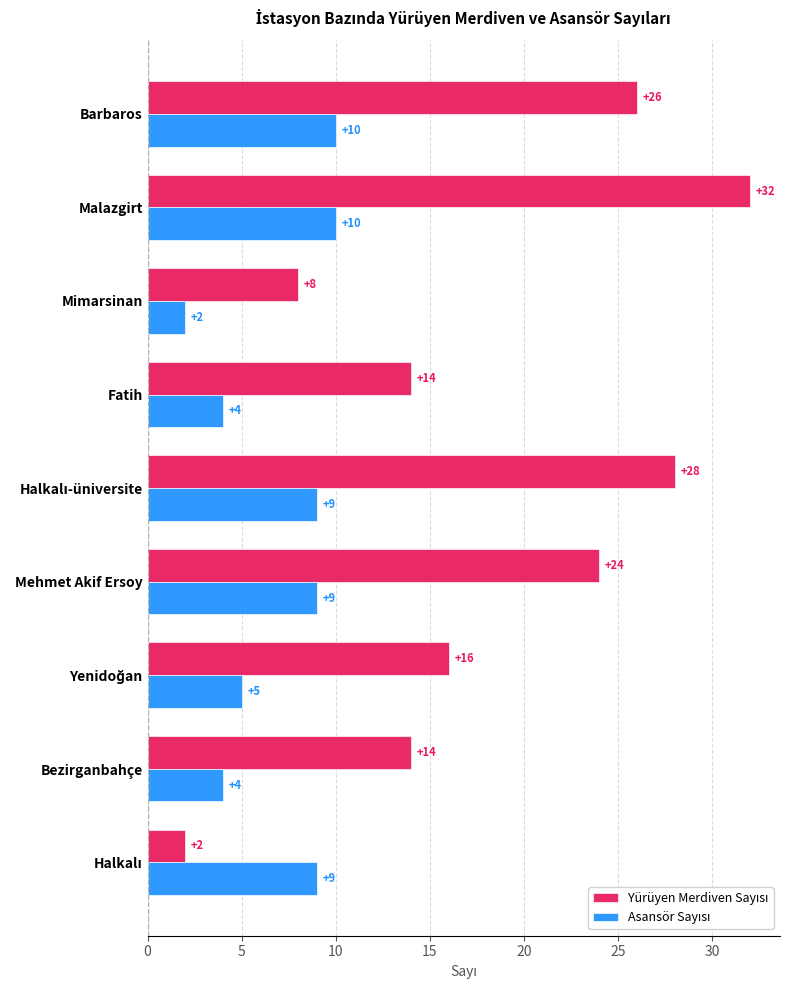

Which label corresponds to the largest value in the chart?

Malazgirt